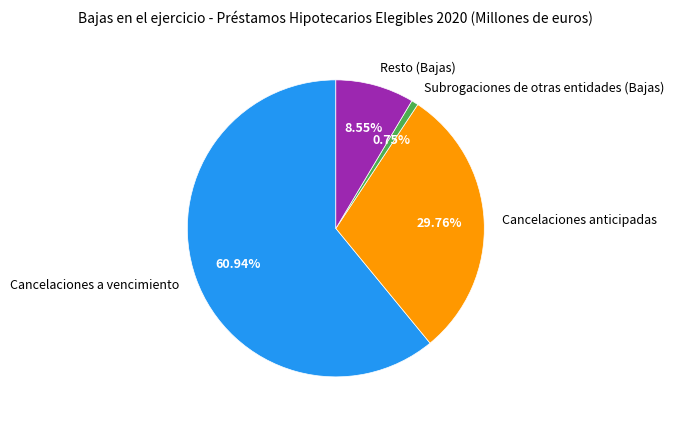

Does Cancelaciones a vencimiento account for over 50% of the chart?

Yes